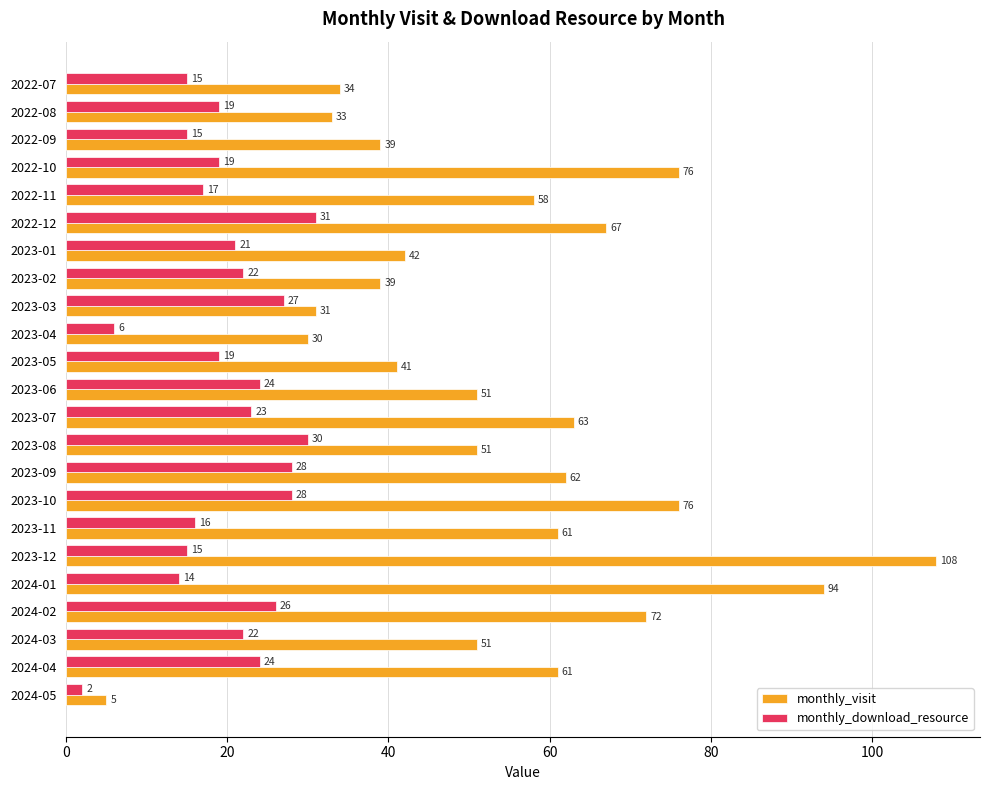

What is the maximum value for monthly_download_resource?

31